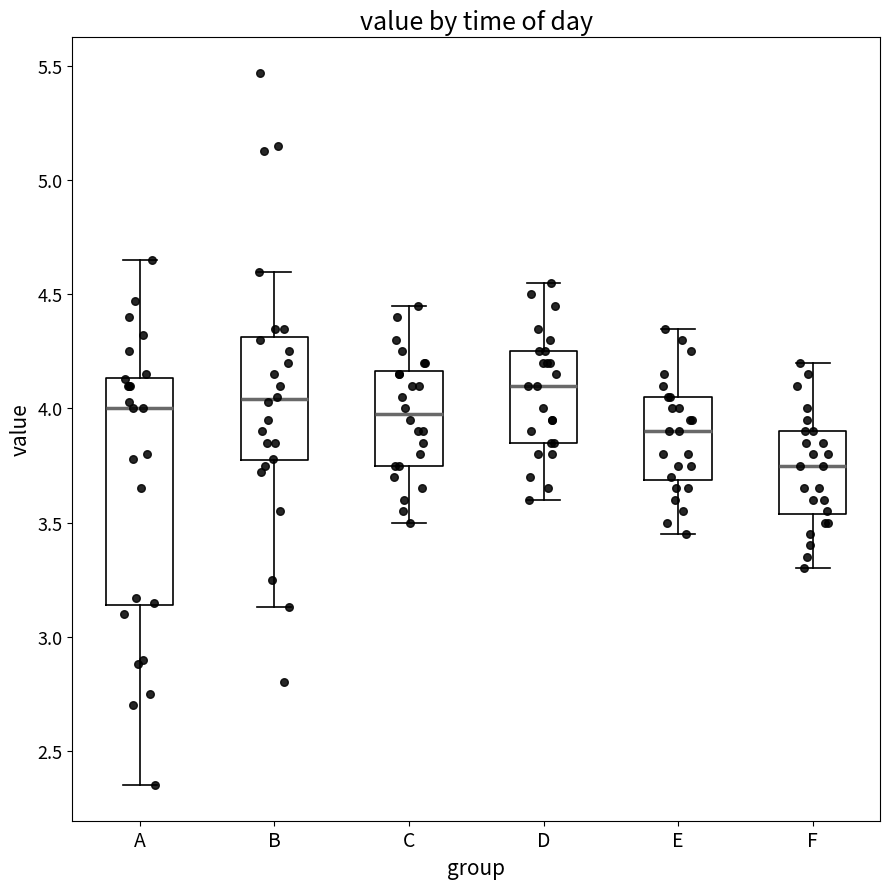

Reading left to right, read every box against the y-axis: the position of its median line, the range the box covers, and the ends of its whiskers. The values are not printed on the chart, so give them approximately, as read against the axis.

A: median 4.00, box 3.15 to 4.15, whiskers 2.35 to 4.65
B: median 4.05, box 3.75 to 4.30, whiskers 3.15 to 4.60
C: median 4.00, box 3.75 to 4.15, whiskers 3.50 to 4.45
D: median 4.10, box 3.85 to 4.25, whiskers 3.60 to 4.55
E: median 3.90, box 3.70 to 4.05, whiskers 3.45 to 4.35
F: median 3.75, box 3.55 to 3.90, whiskers 3.30 to 4.20